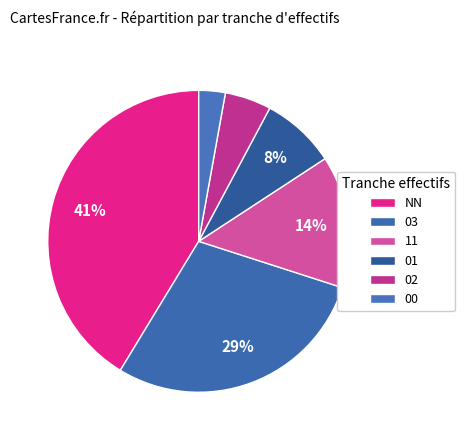

Rank the categories by value from lowest to highest.

00, 02, 01, 11, 03, NN